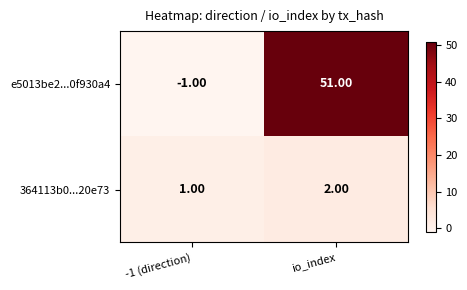

Which series has the largest total across all categories?

e5013be2...0f930a4